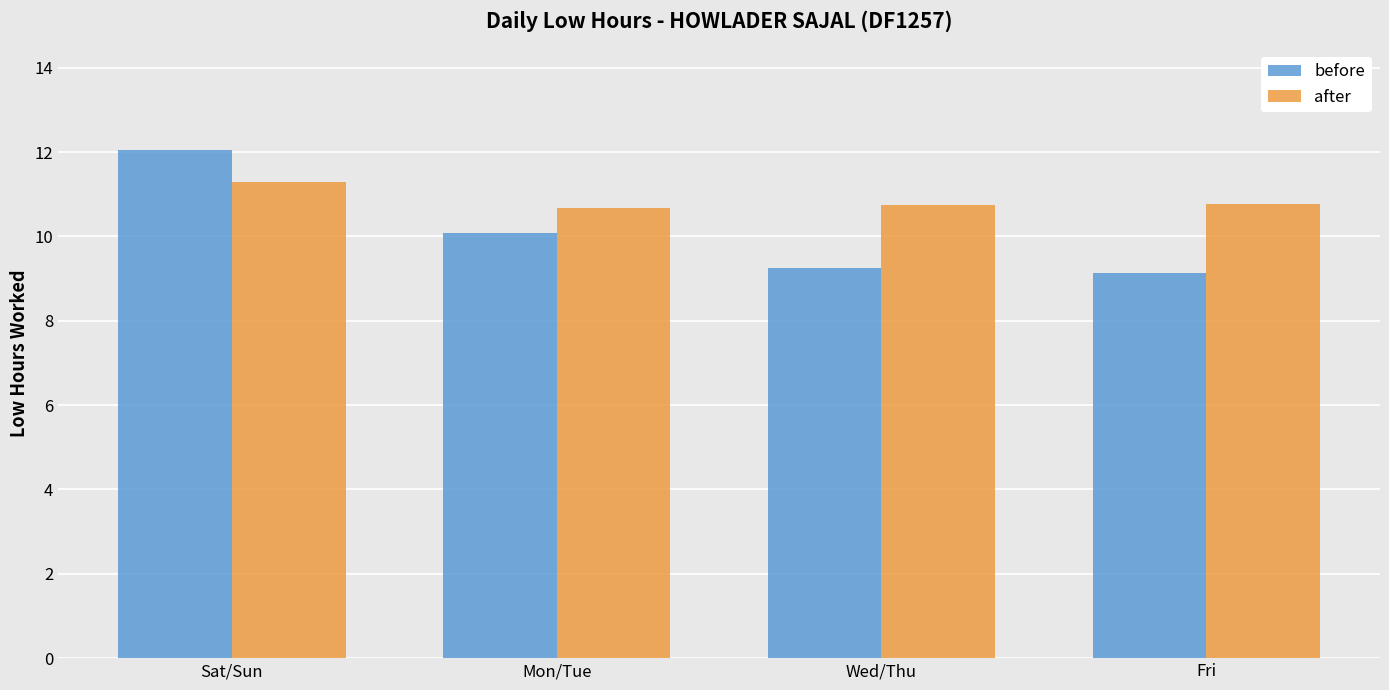

What is the difference between the highest and lowest values at Sat/Sun?

0.8